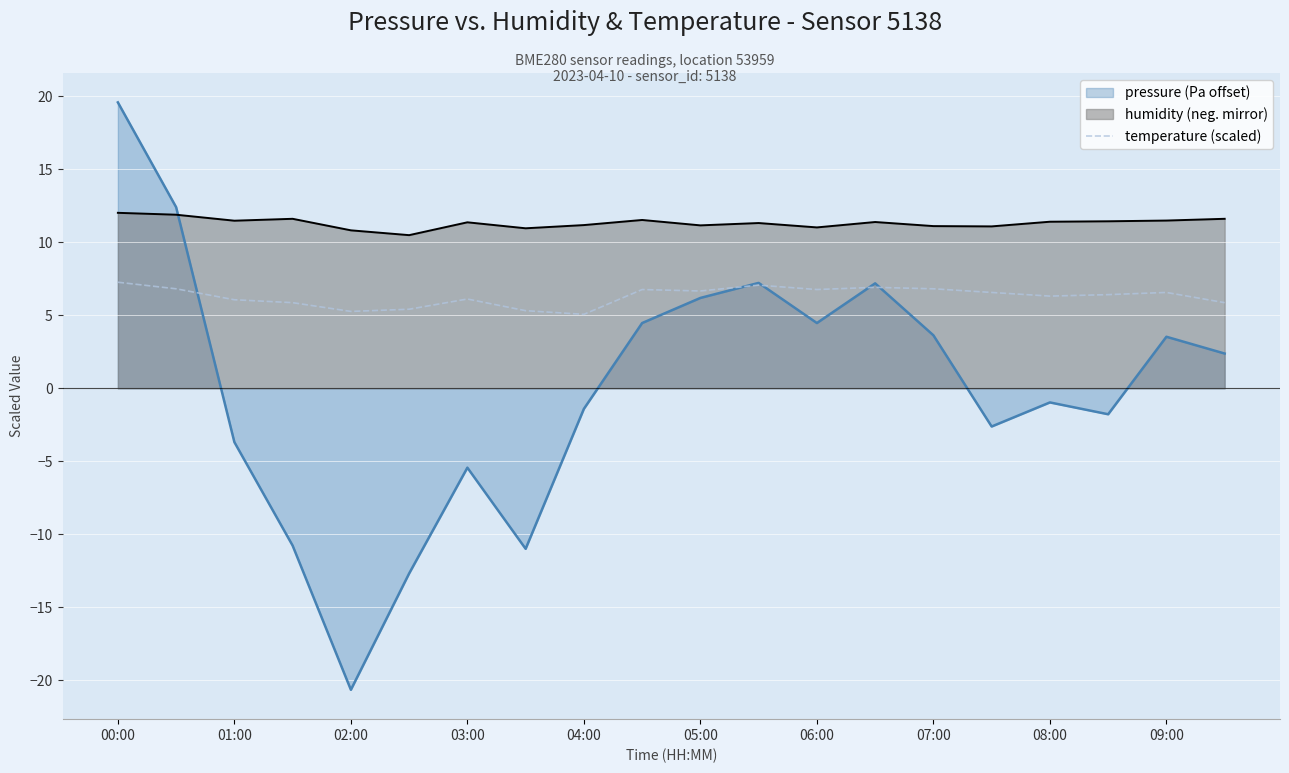

What is the maximum value shown in the chart?

19.6